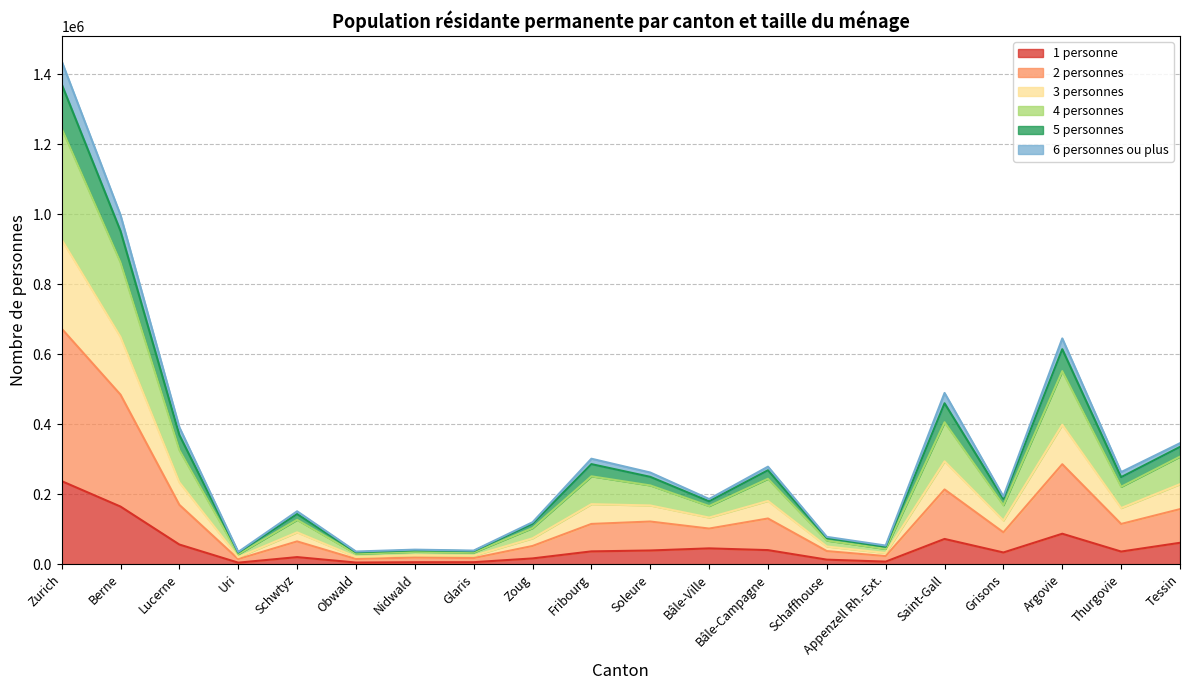

True or false: 4 personnes and 6 personnes ou plus intersect in this chart.

False